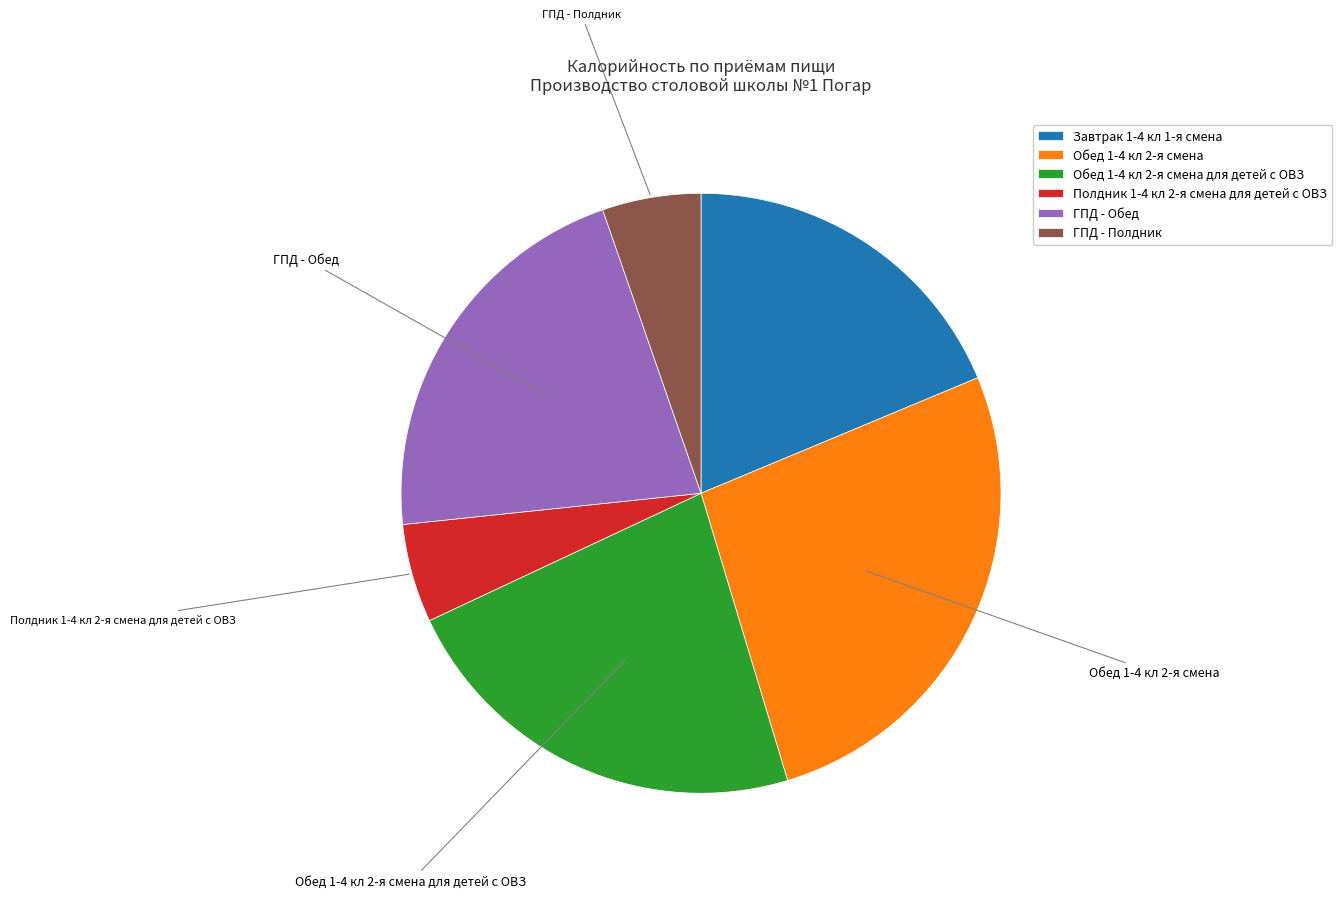

Combined, do ГПД - Обед and Завтрак 1-4 кл 1-я смена account for over 50%?

No